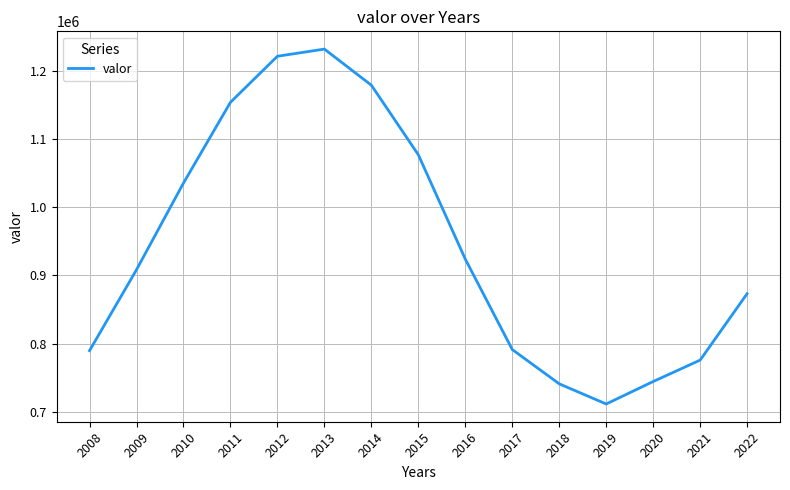

Read the value at 2010, to the nearest 100.

1035500